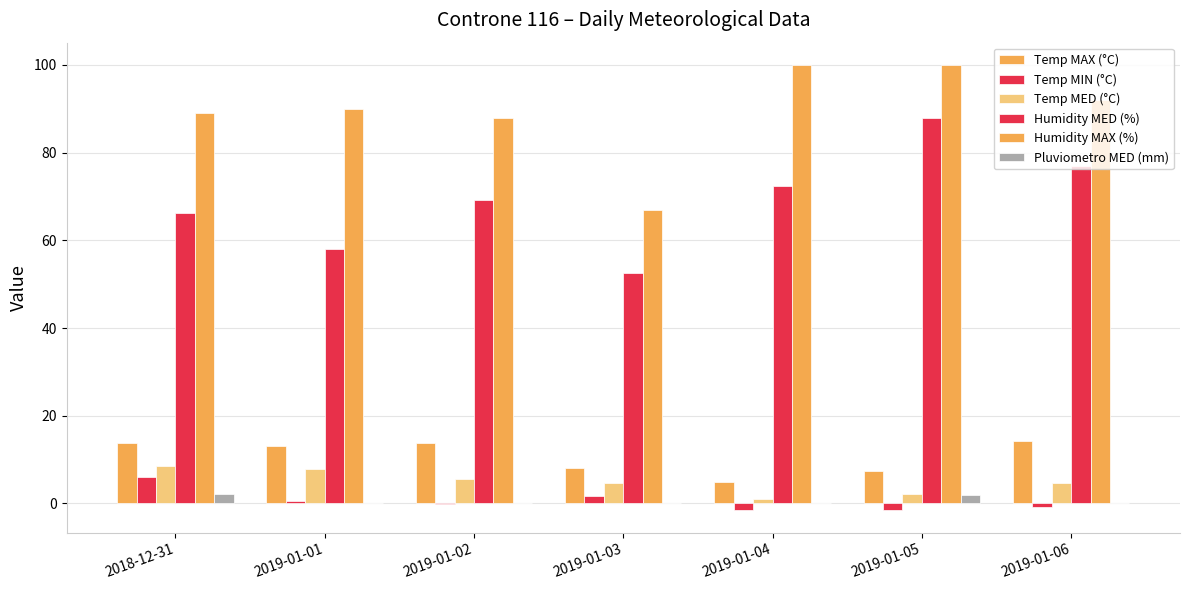

Count the number of categories in the chart.

7